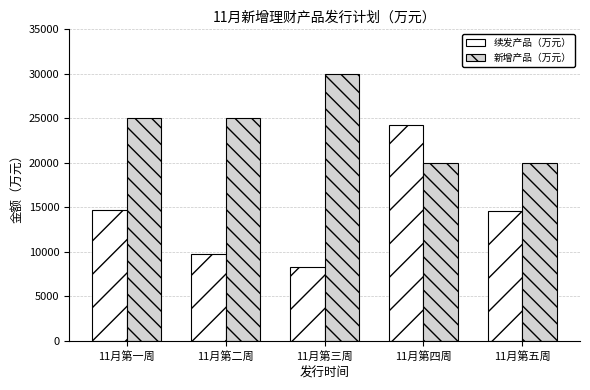

The 续发产品（万元） series shows 9800 at 11月第二周. True or false?

True